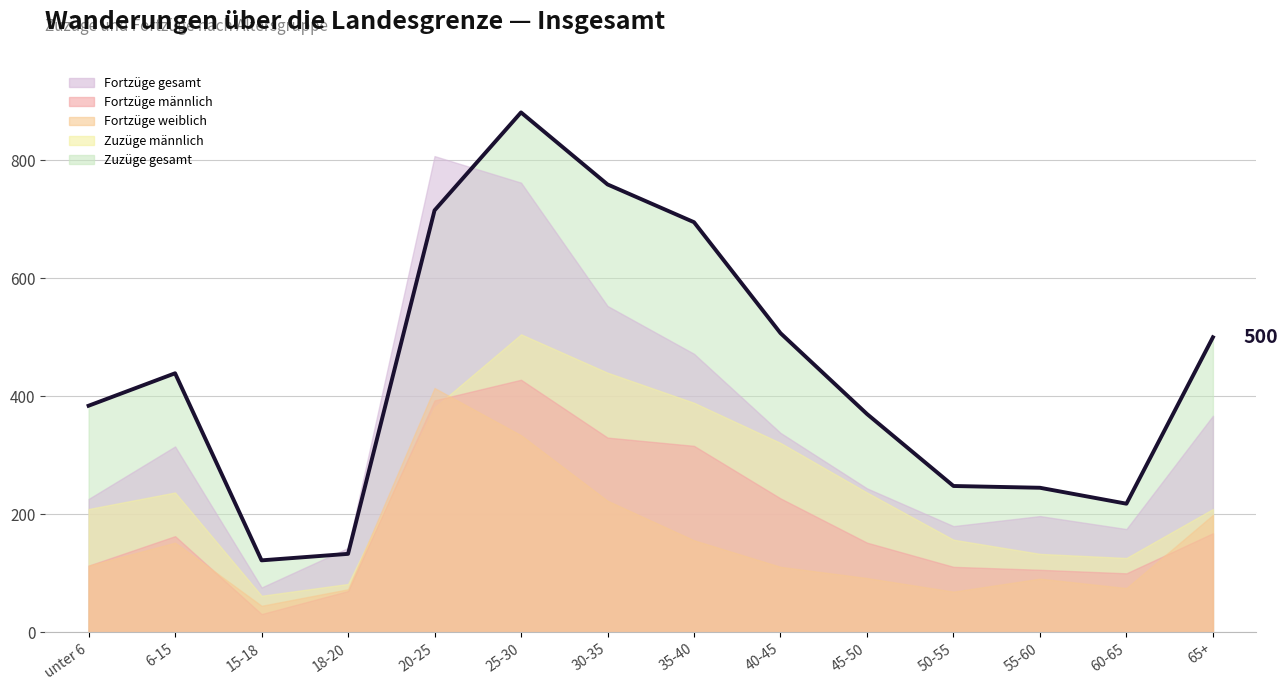

Which series has the widest spread of values?

Zuzüge gesamt